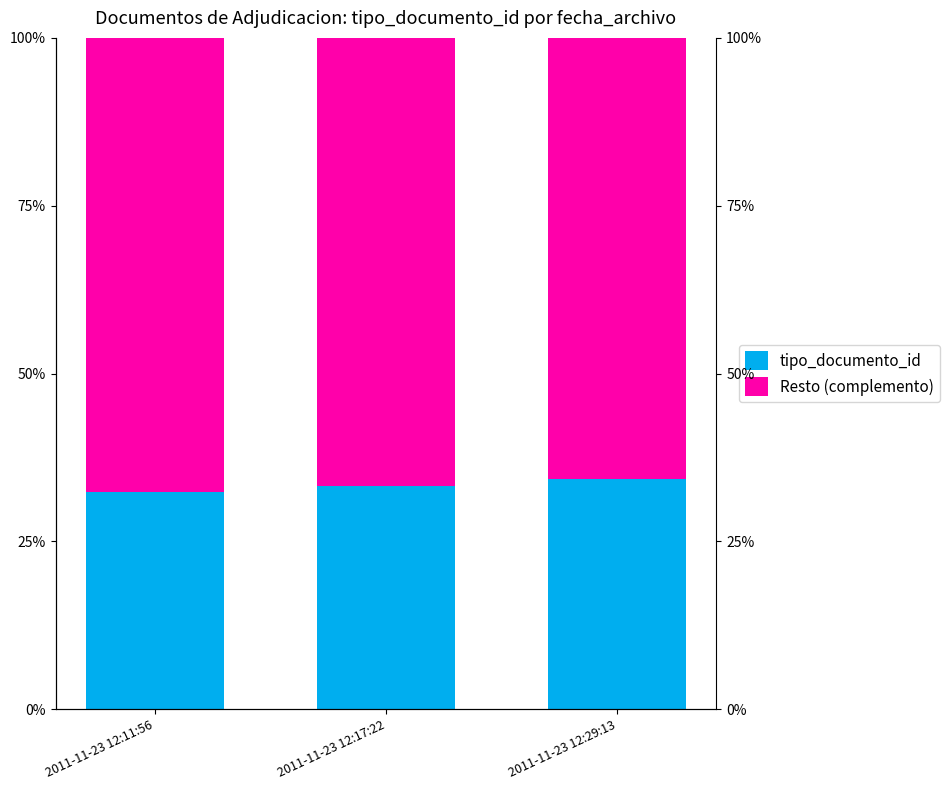

Reading right to left, extract all data points from this chart.

tipo_documento_id: 2011-11-23 12:29:13=34.2	2011-11-23 12:17:22=33.3	2011-11-23 12:11:56=32.4
Resto (complemento): 2011-11-23 12:29:13=65.8	2011-11-23 12:17:22=66.7	2011-11-23 12:11:56=67.6